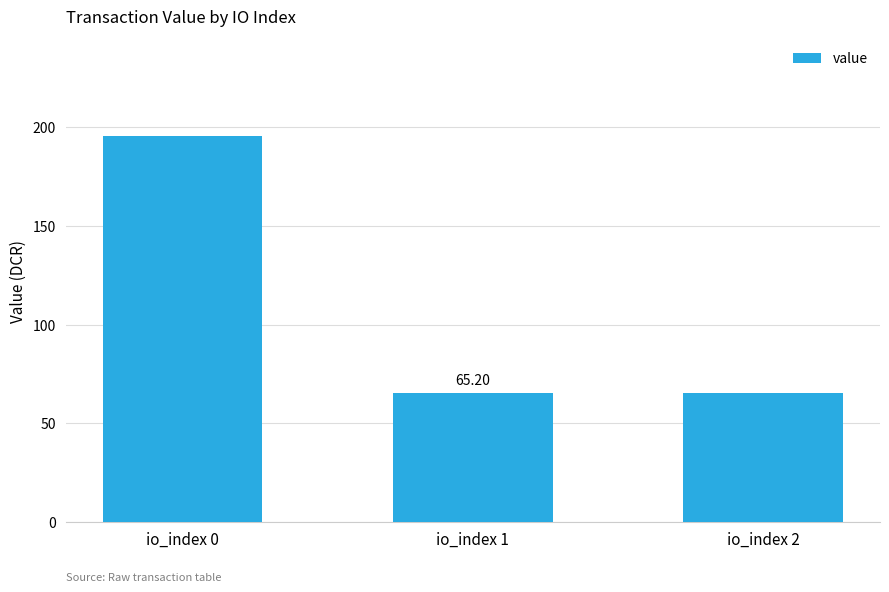

Is it true that the value at io_index 1 is 104.4?

False